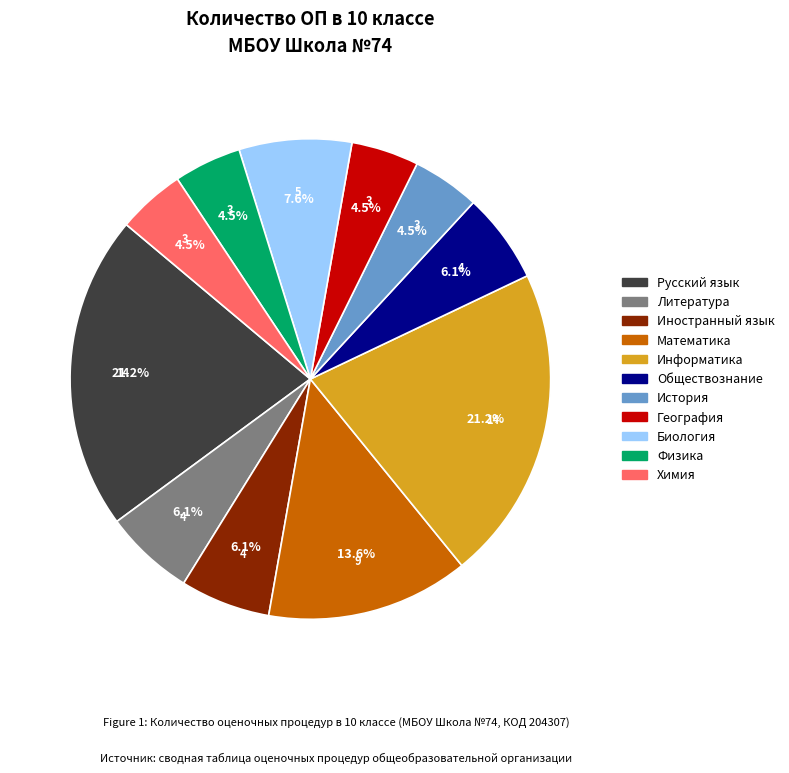

To the nearest percent, what is the difference between the largest and smallest slice percentages?

17%